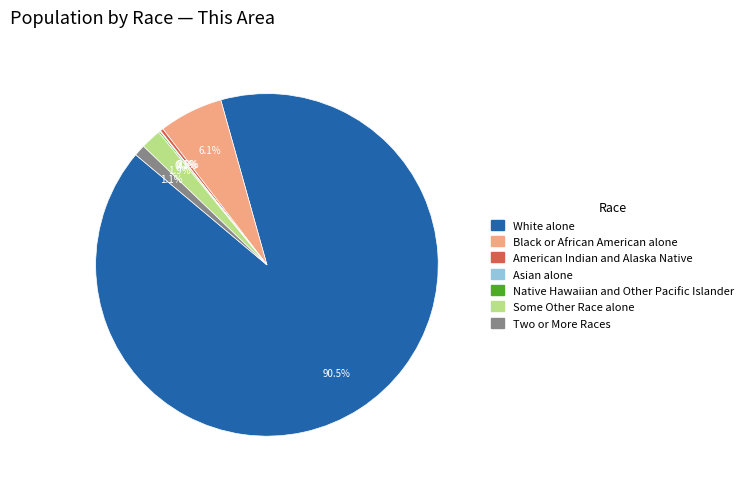

What is the largest slice in the pie chart?

White alone